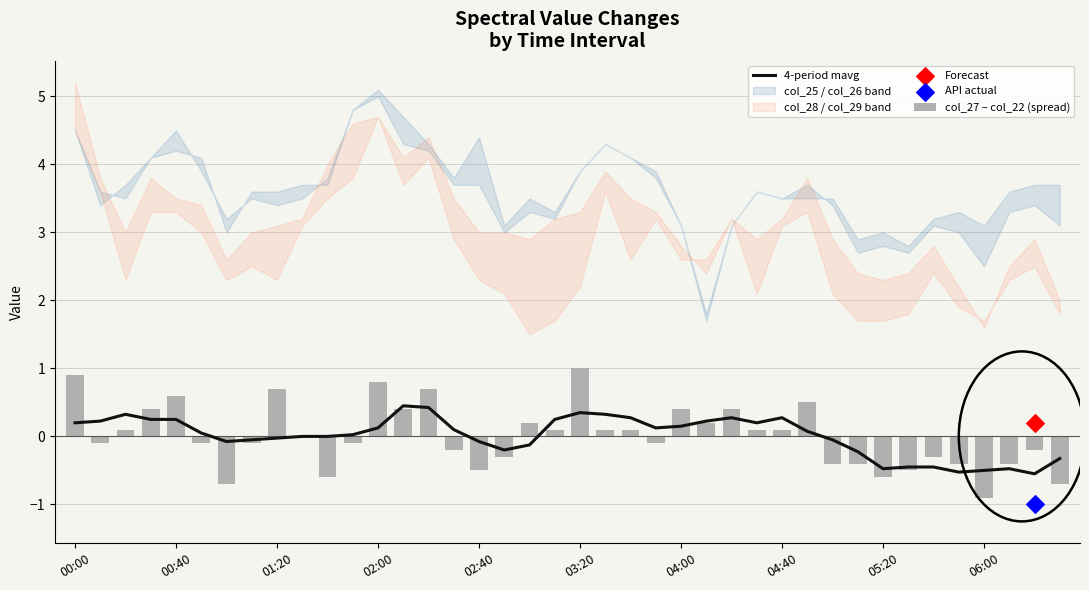

Is the value of 4-period mavg at 05:20 greater than the value of col_27 – col_22 (spread) at 31?

Yes